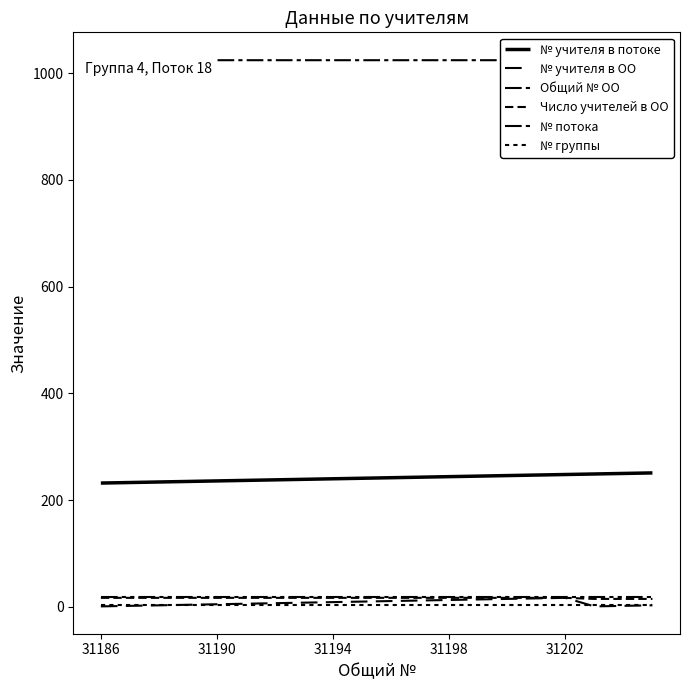

Is this an area chart (filled region under the line)?

No